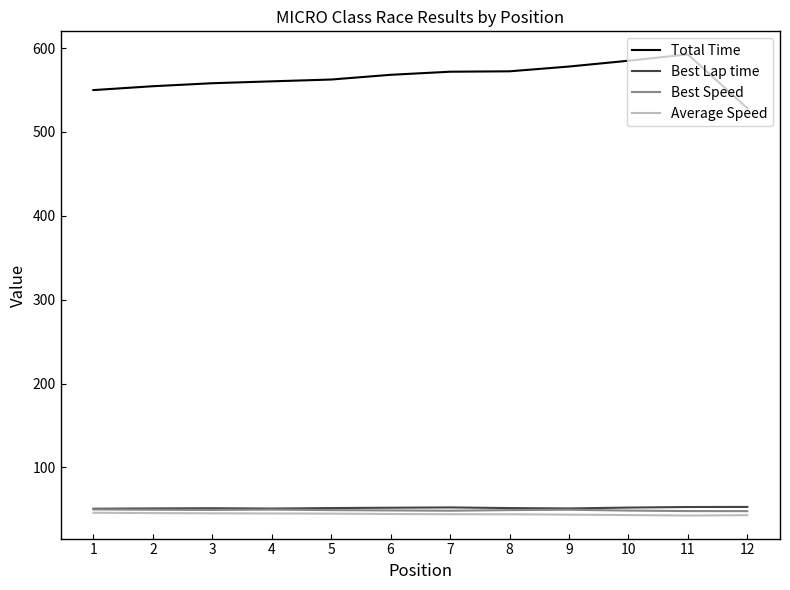

True or false: Total Time and Best Speed intersect in this chart.

False